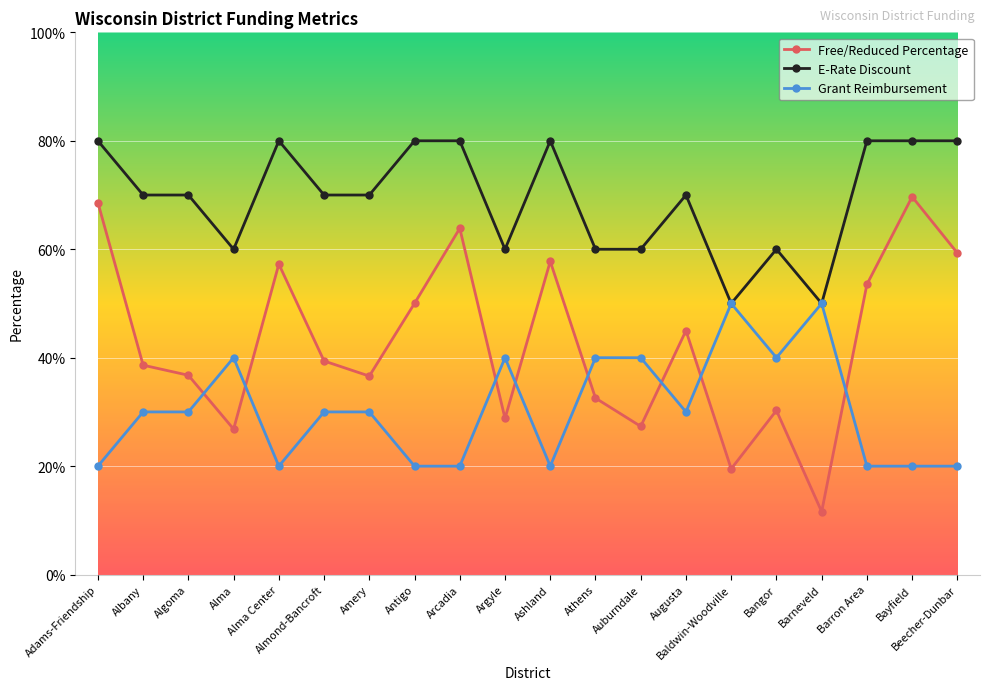

True or false: Grant Reimbursement has a value of 0.3 at Beecher-Dunbar.

False